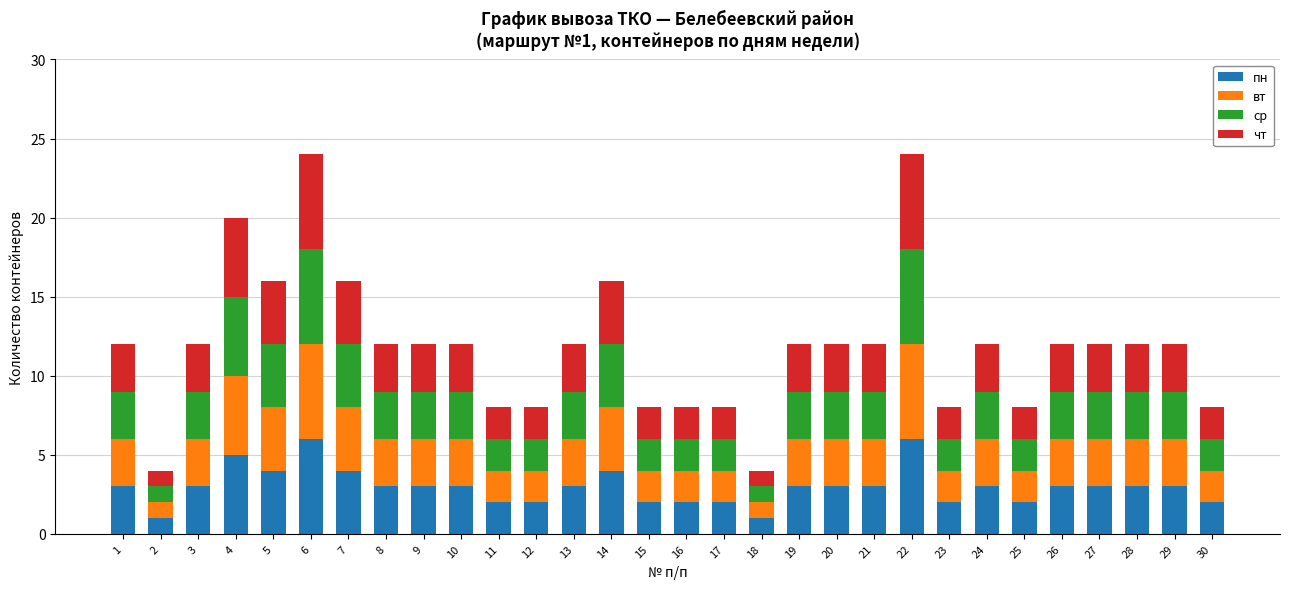

What is the minimum value for пн?

1